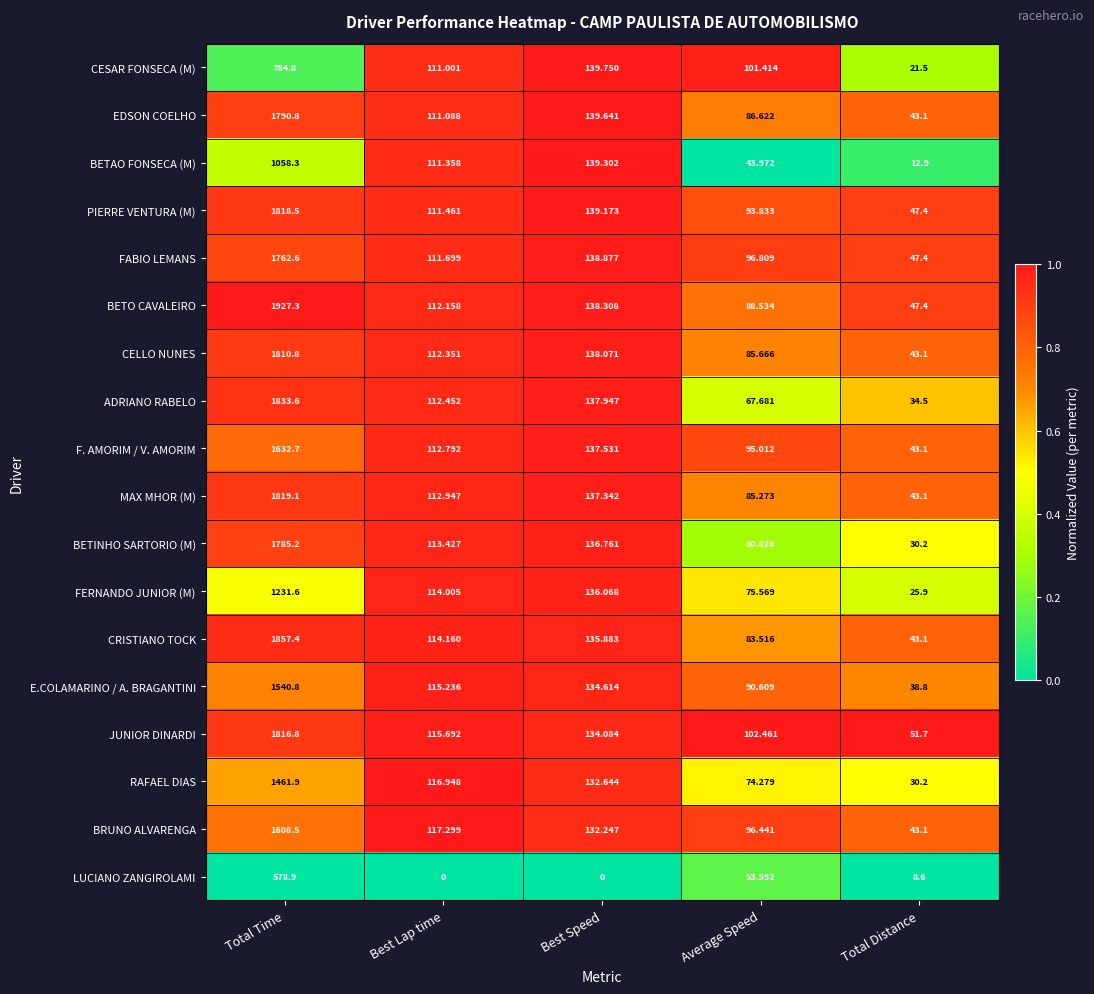

Which label corresponds to the largest value in the chart?

Total Time